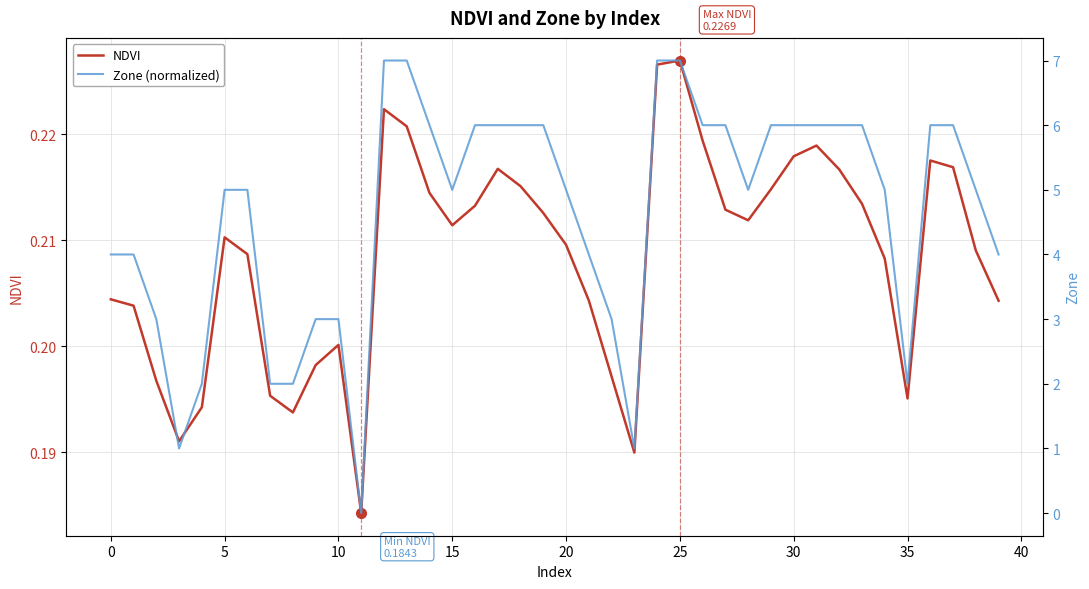

Reading right to left, list all the values displayed in this chart.

NDVI: 0.2	0.2	0.2	0.2	0.2	0.2	0.2	0.2	0.2	0.2	0.2	0.2	0.2	0.2	0.2	0.2	0.2	0.2	0.2	0.2	0.2	0.2	0.2	0.2	0.2	0.2	0.2	0.2	0.2	0.2	0.2	0.2	0.2	0.2	0.2	0.2	0.2	0.2	0.2	0.2
Zone (normalized): 4.0	5.0	6.0	6.0	2.0	5.0	6.0	6.0	6.0	6.0	6.0	5.0	6.0	6.0	7.0	7.0	1.0	3.0	4.0	5.0	6.0	6.0	6.0	6.0	5.0	6.0	7.0	7.0	0.0	3.0	3.0	2.0	2.0	5.0	5.0	2.0	1.0	3.0	4.0	4.0